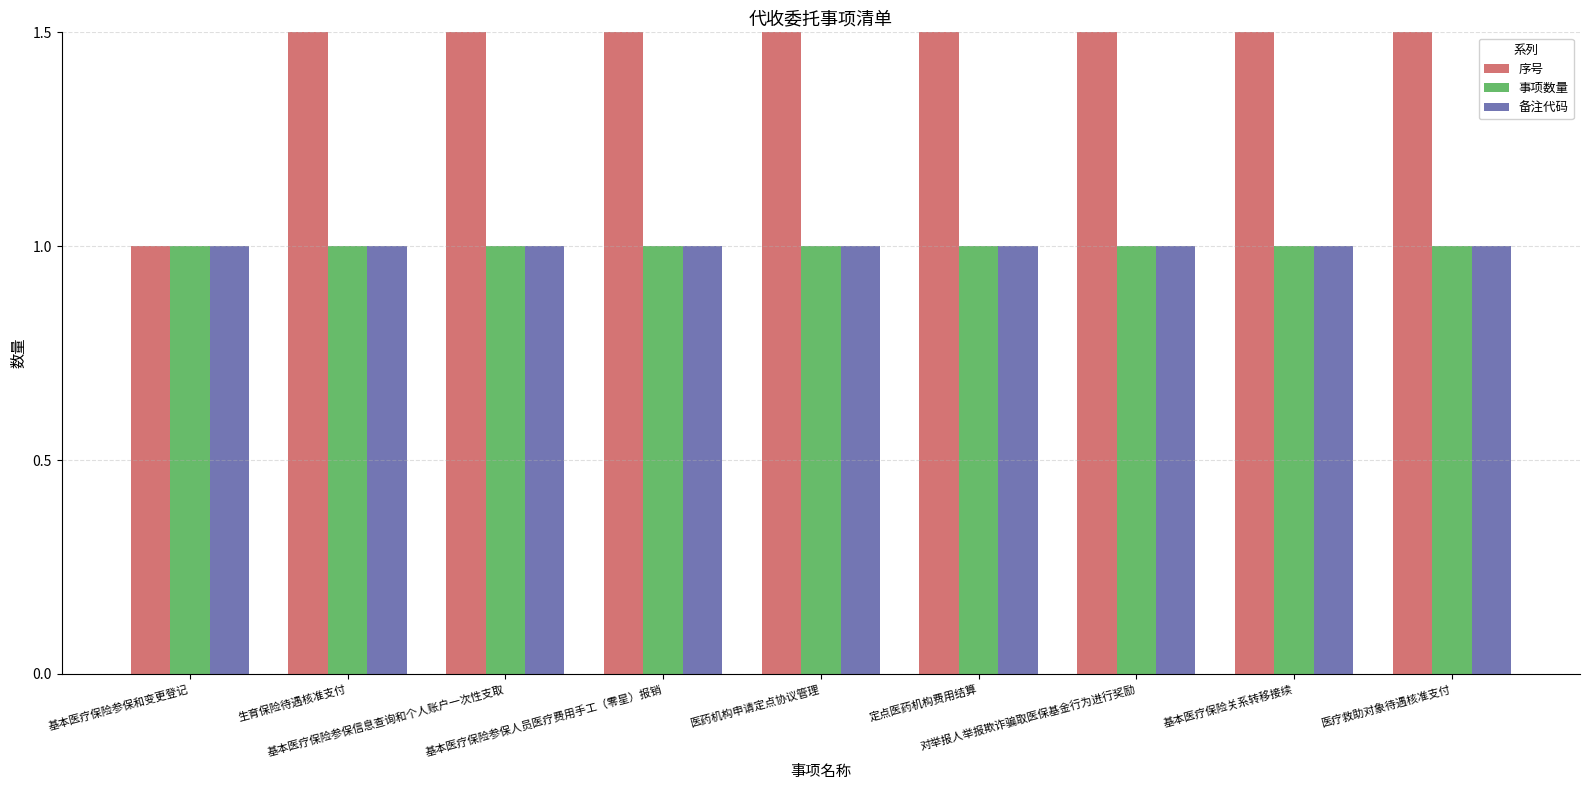

Which series has the largest range (max minus min)?

序号